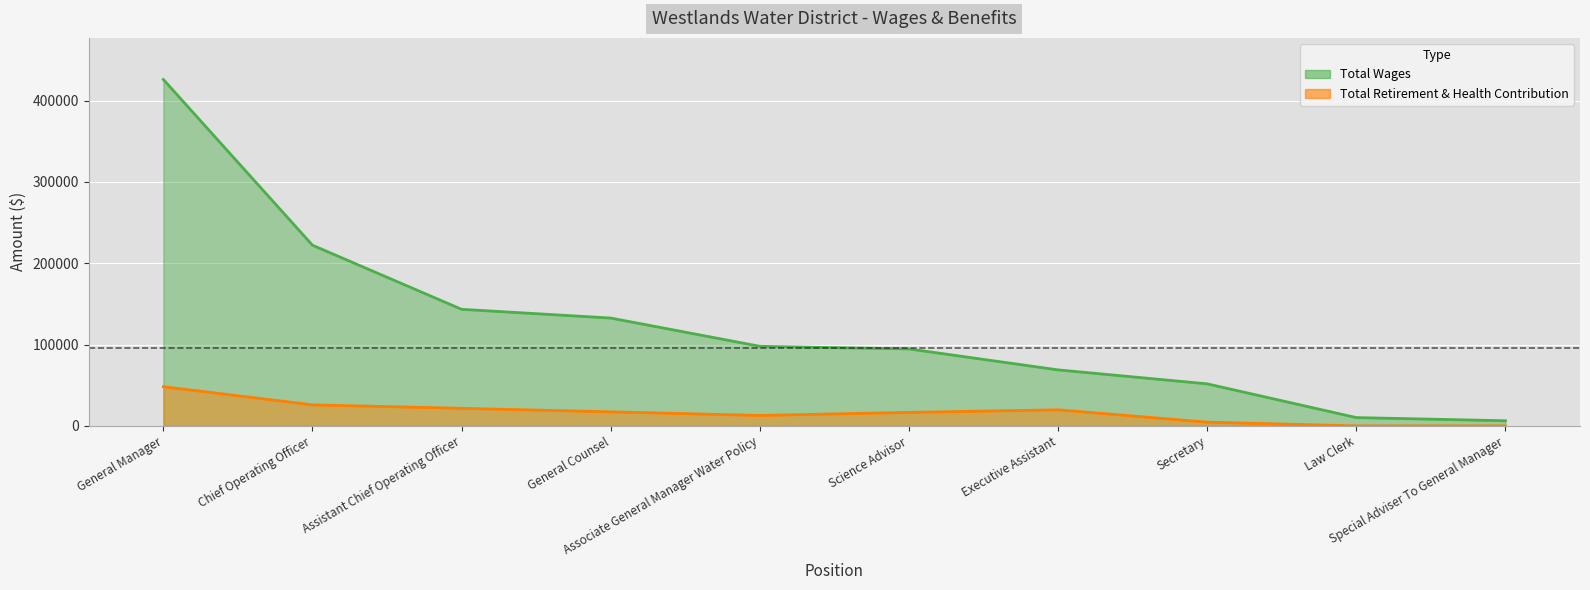

True or false: Total Wages and Total Retirement & Health Contribution cross at least once.

False